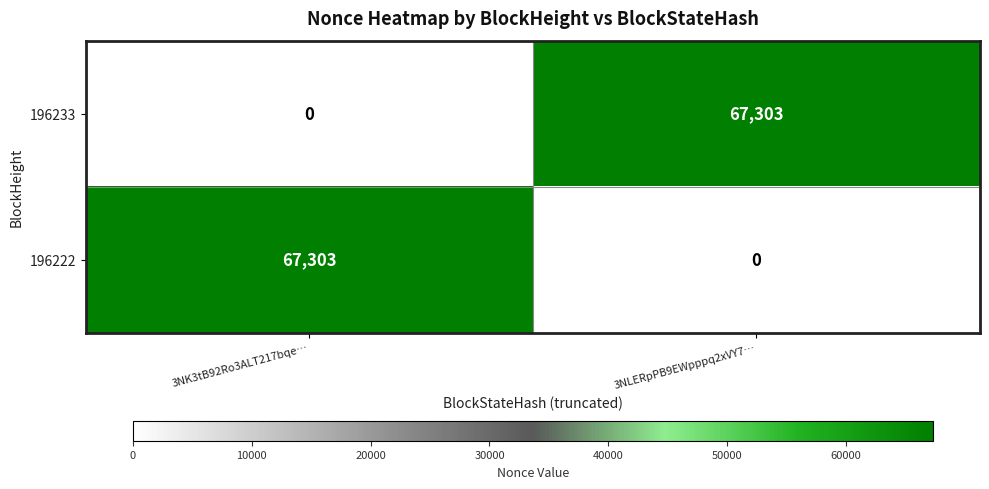

What is the sum of all 196233 values?

67303